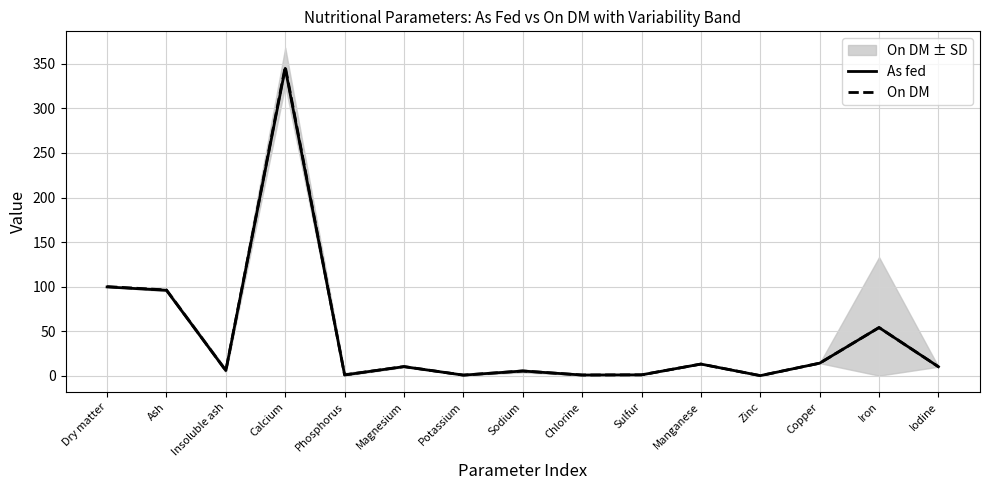

True or false: As fed has more than 2 interior local peaks.

True